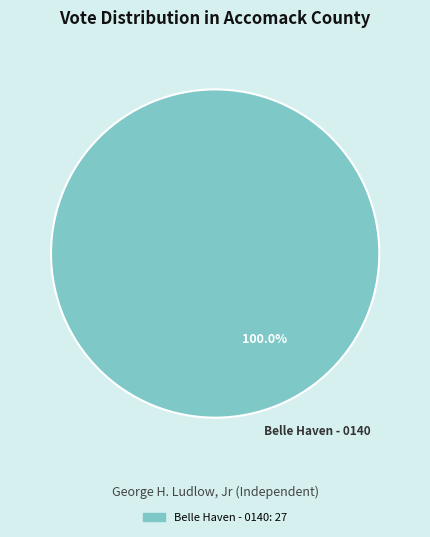

Is there any slice that represents more than half of the pie?

Yes